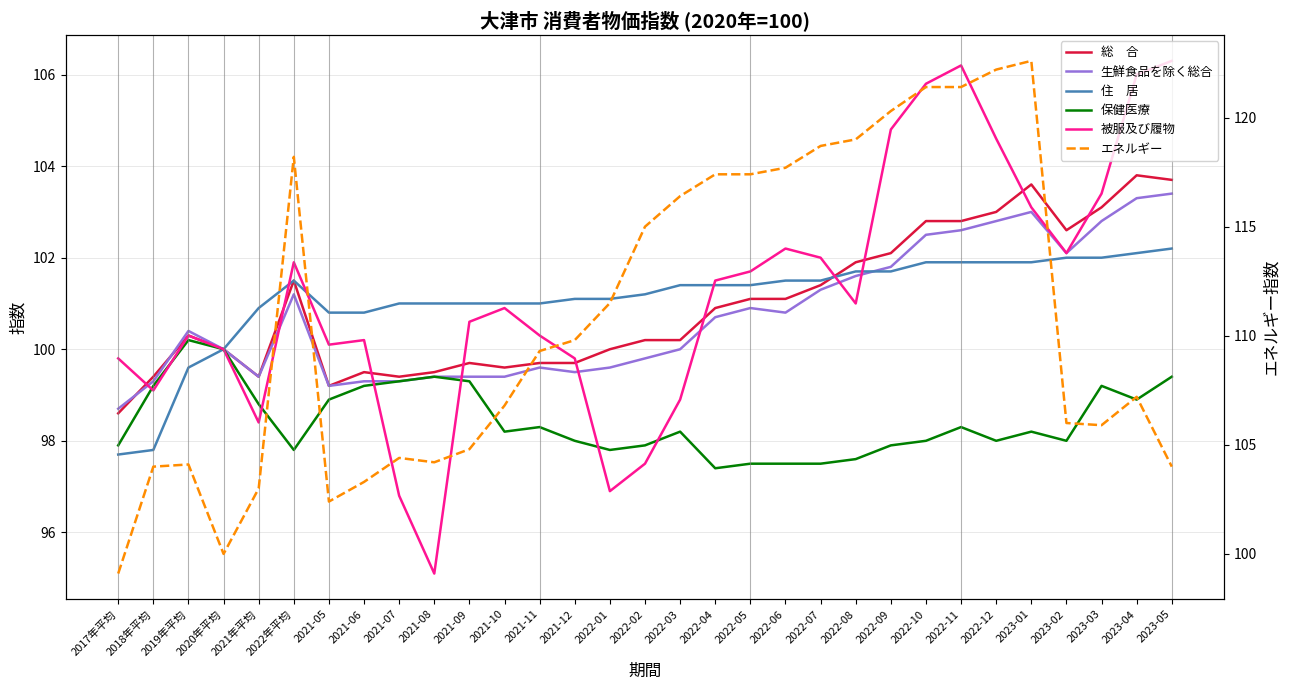

Which series has the largest range (max minus min)?

エネルギー